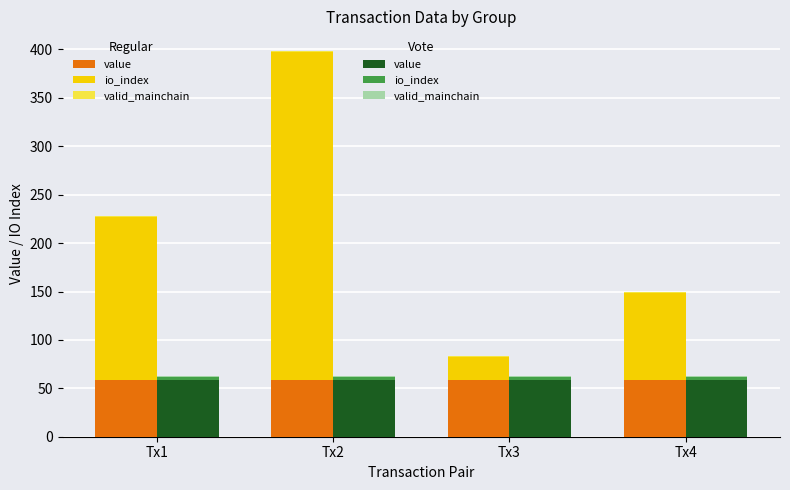

What are all the series names shown in the legend?

Regular value, Regular io_index, Regular valid_mainchain, Vote value, Vote io_index, Vote valid_mainchain